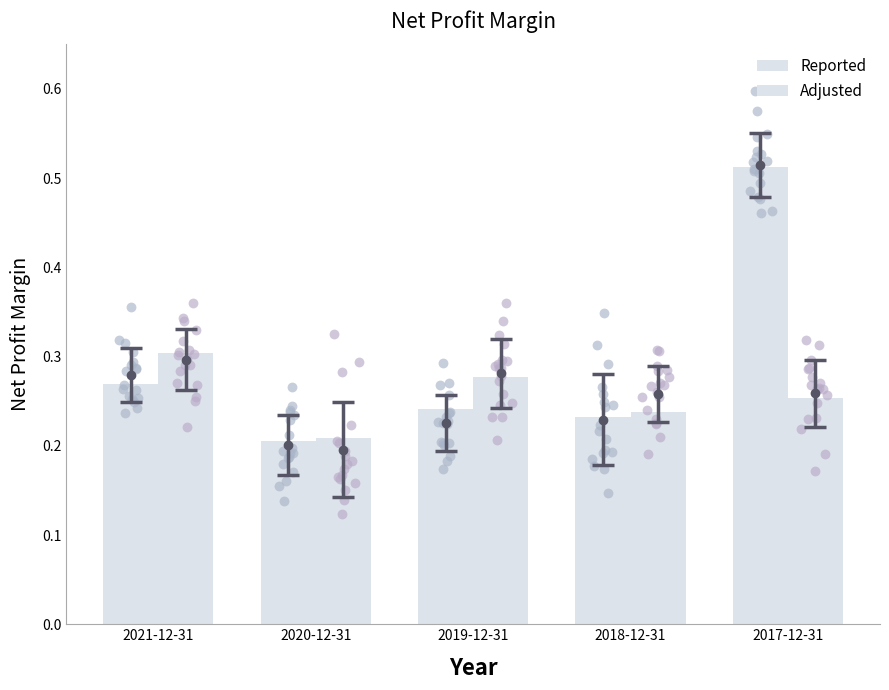

Which series contains the highest Y value?

Reported